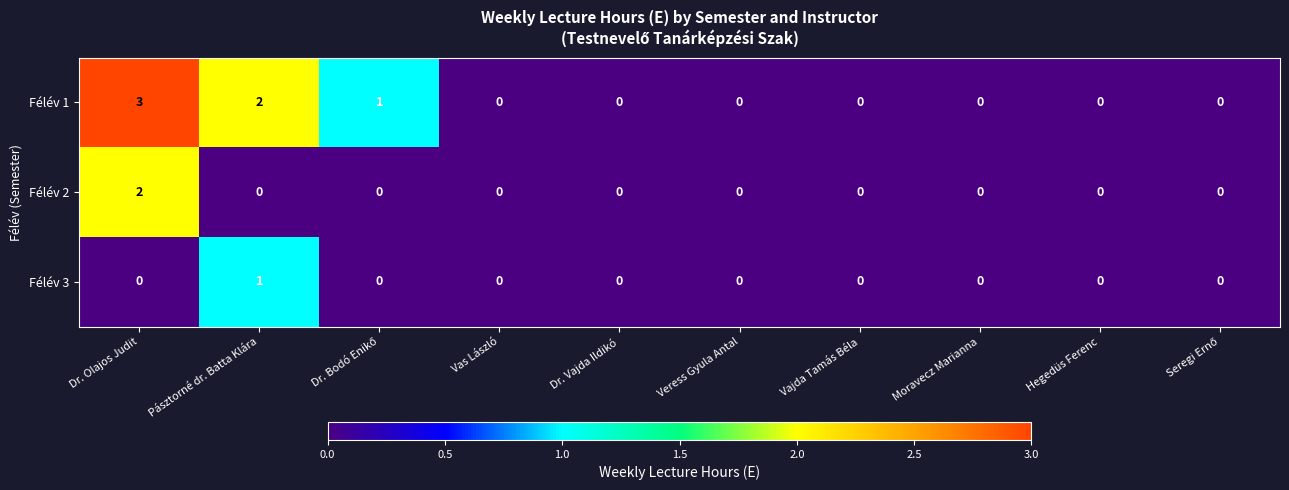

At which category is the sum across all series the highest?

Dr. Olajos Judit